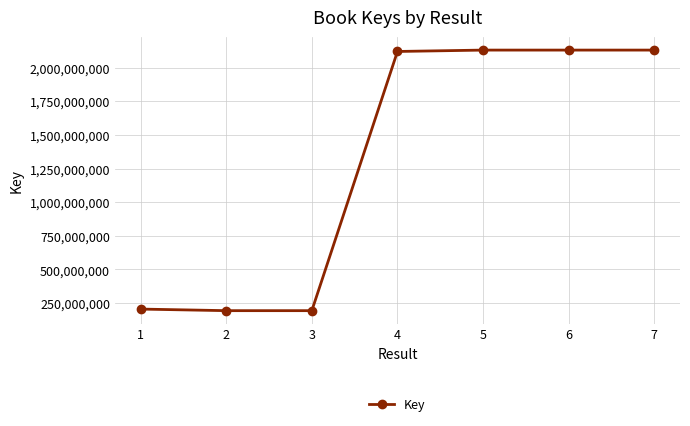

The value at 4 is 2120133182. True or false?

True